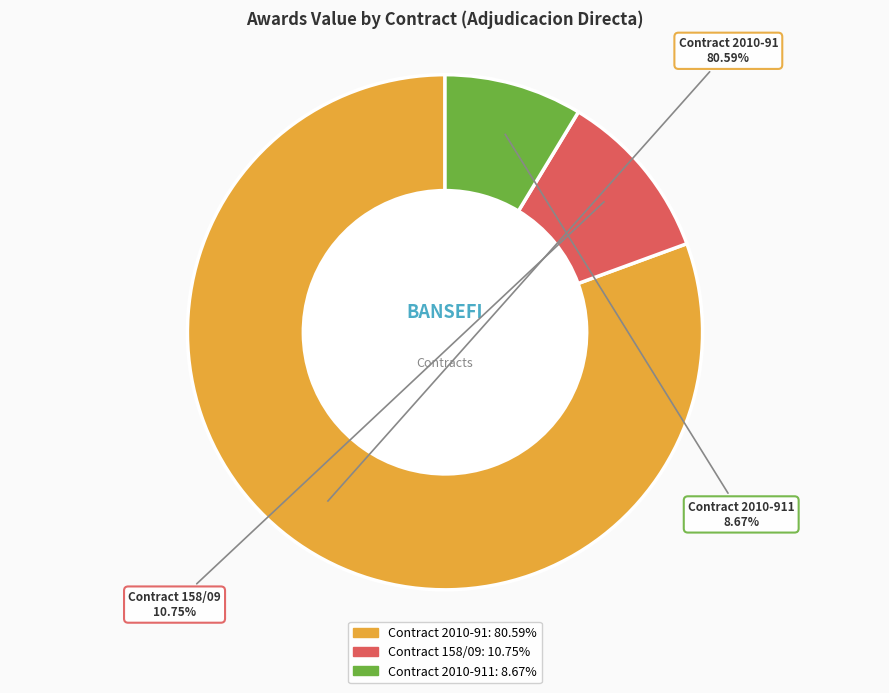

Do Contract 158/09 and Contract 2010-91 together represent more than half of the pie?

Yes